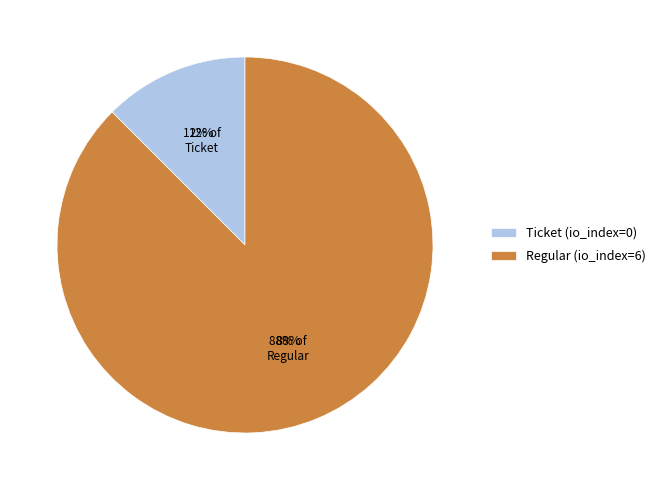

Rank the categories by value from highest to lowest.

Regular (io_index=6), Ticket (io_index=0)